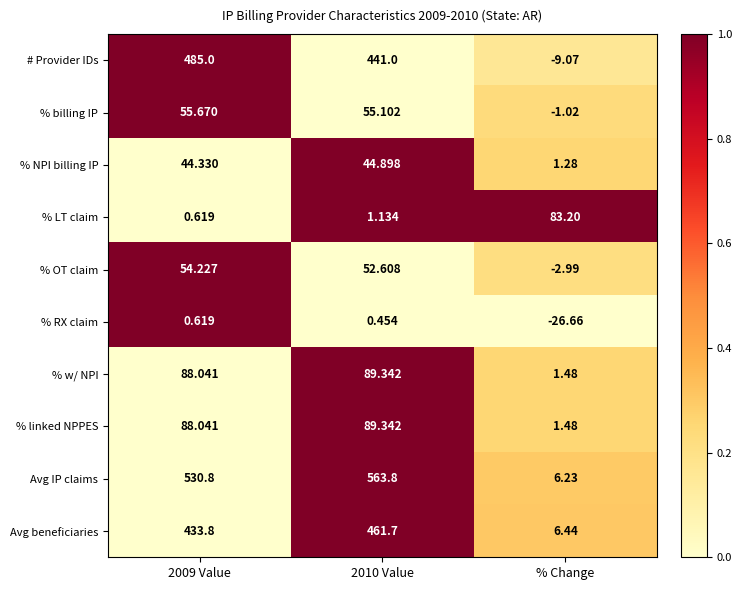

Which label corresponds to the smallest value in the chart?

% Change